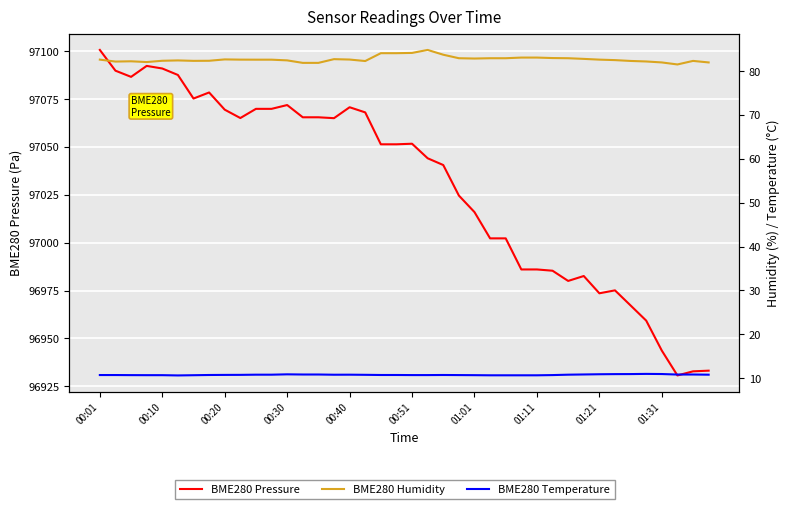

The BME280 Humidity series shows 82.6 at 00:01. True or false?

True